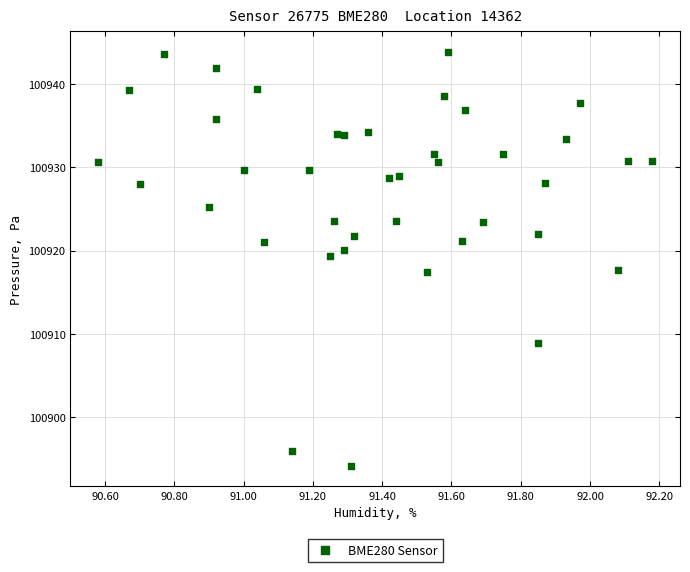

What is the range of X values (max minus min)?

1.6